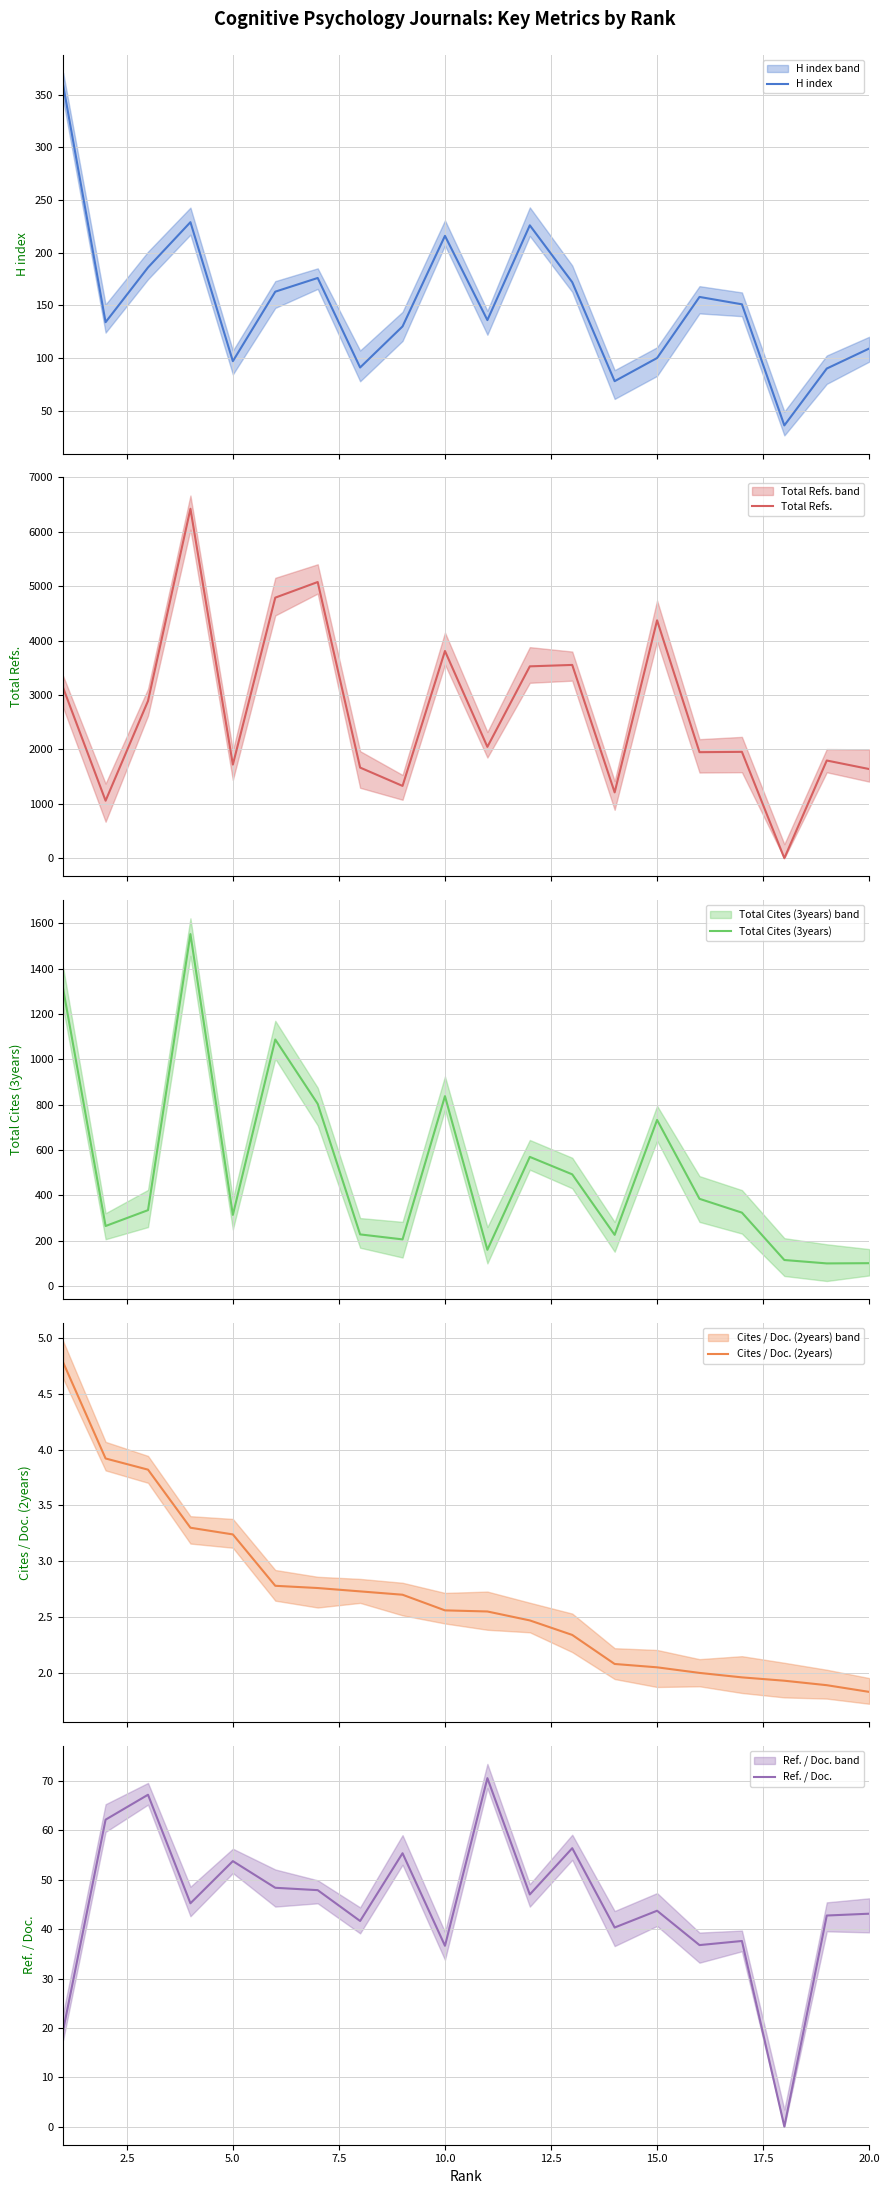

What is the maximum value shown in the chart?

6424.0